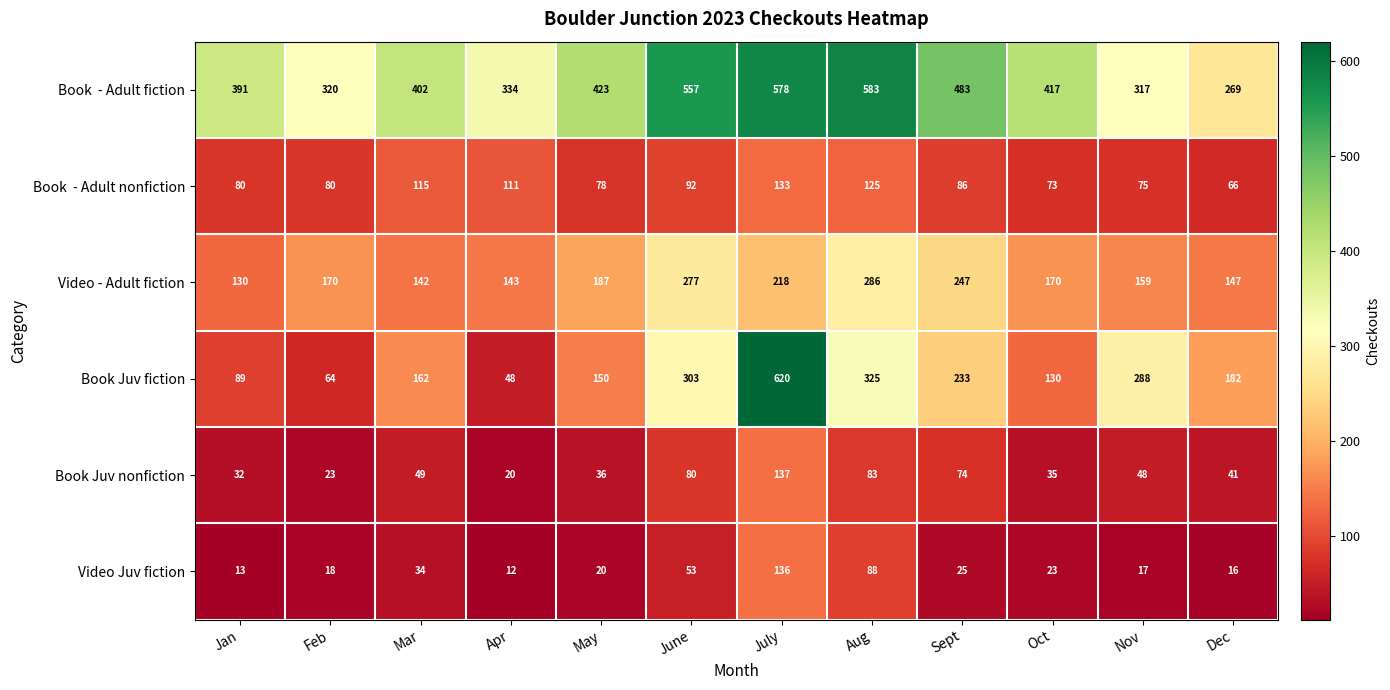

The value of Book Juv nonfiction at Apr is 5. True or false?

False